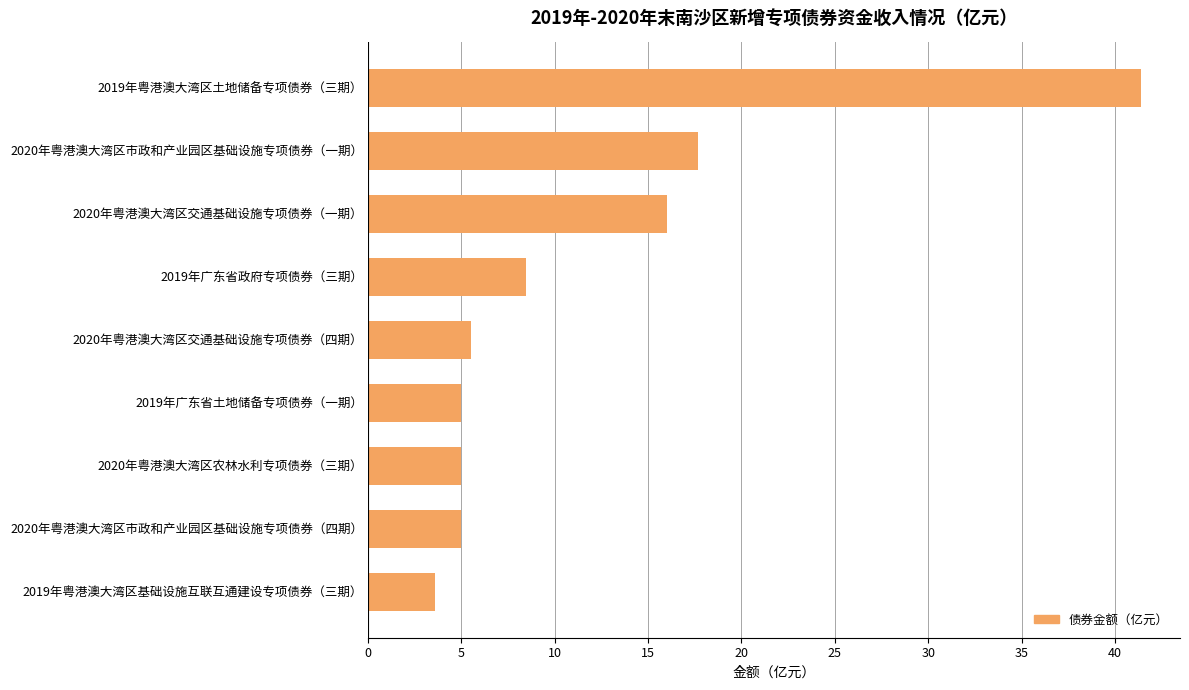

Where is the data nearest to the value 22?

2020年粤港澳大湾区市政和产业园区基础设施专项债券（一期）